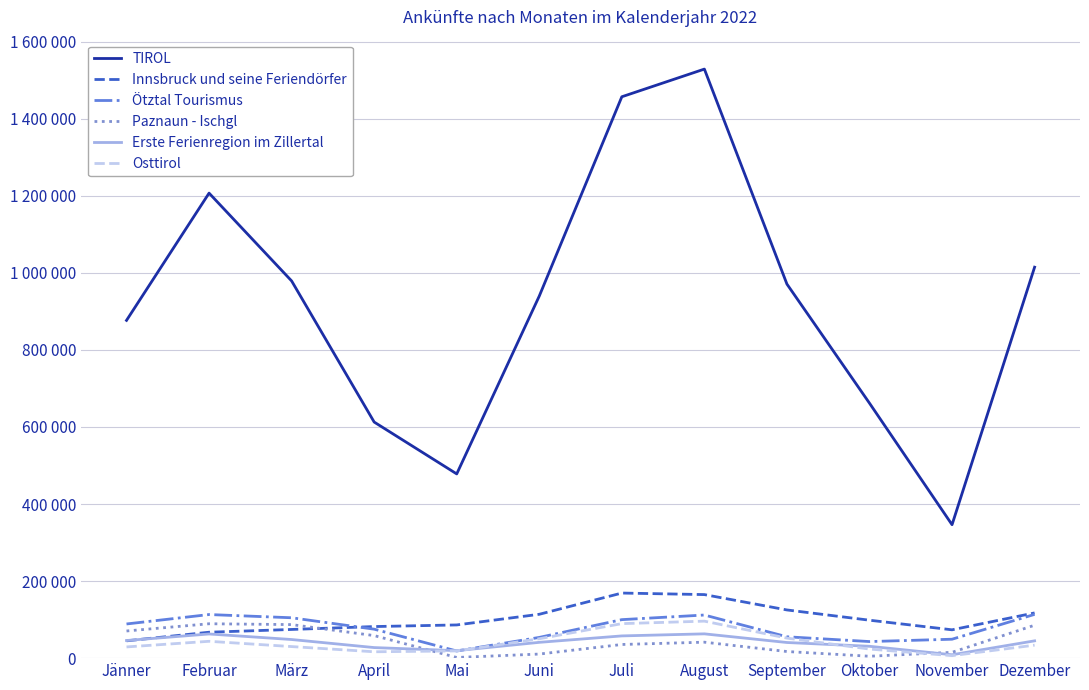

What is the maximum value shown in the chart?

1529063